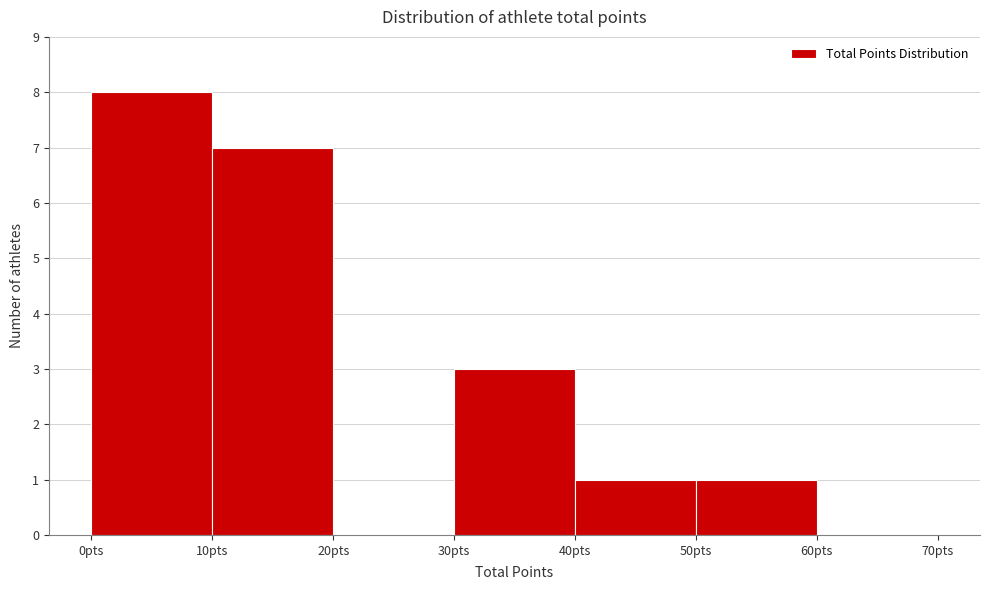

How tall is the bar that spans 0 to 10 on the x-axis? The values are not printed on the chart, so give them approximately, as read against the axis.

8